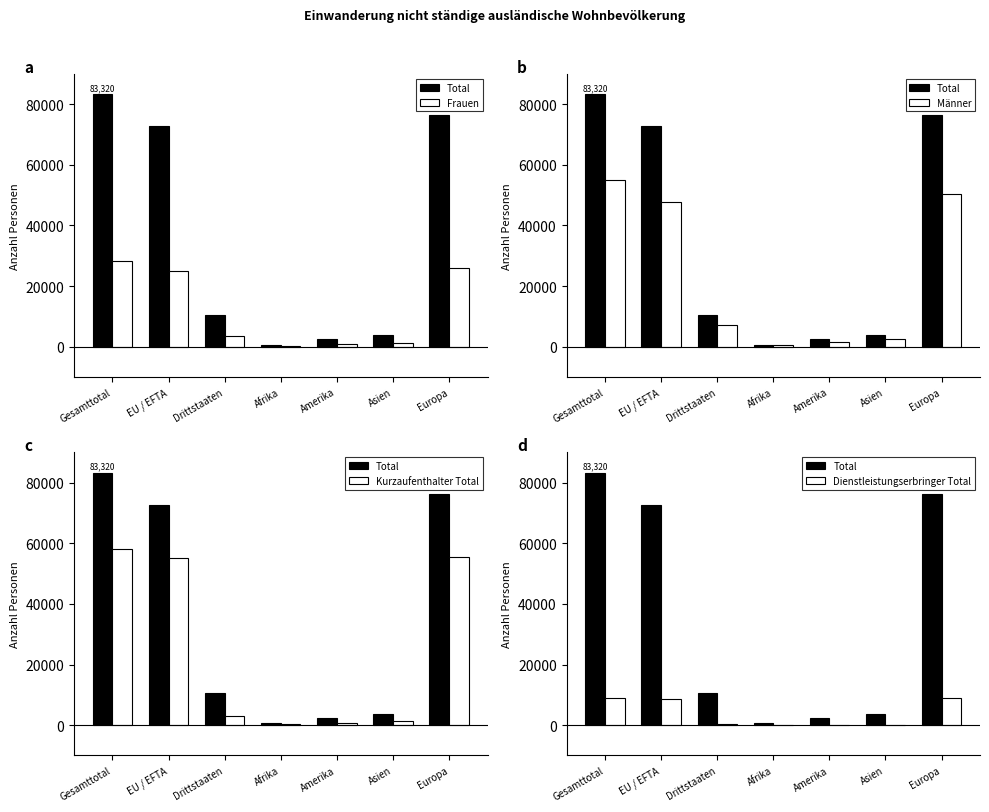

Which label corresponds to the smallest value in the chart?

Afrika